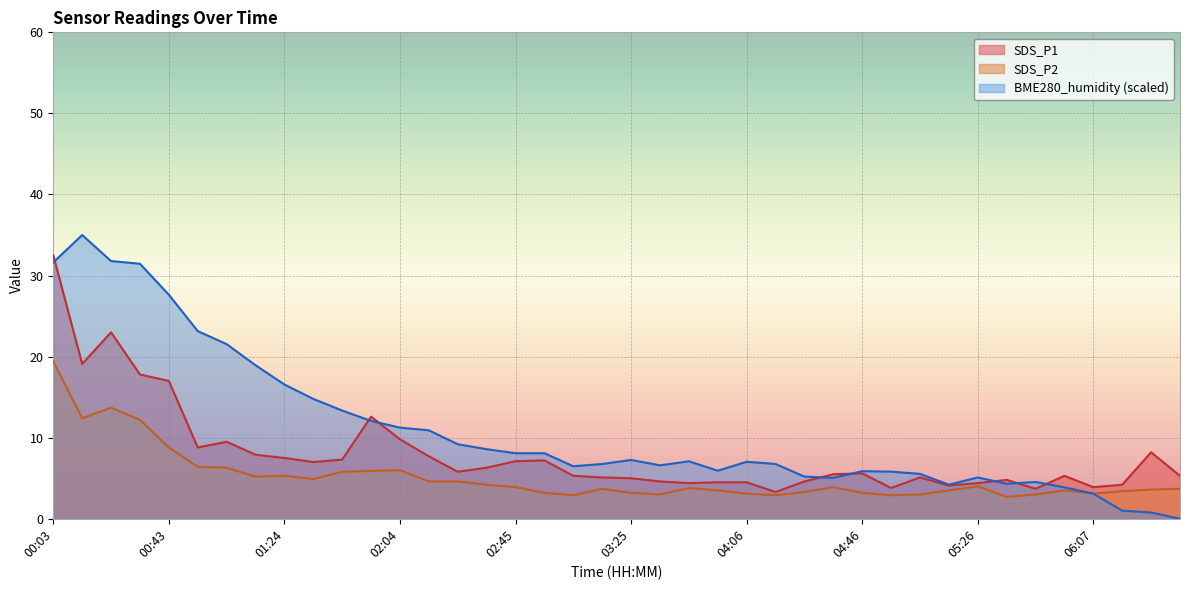

Reading left to right, list all the values displayed in this chart.

SDS_P1: 32.5	19.1	23.0	17.8	17.0	8.8	9.5	7.9	7.5	7.0	7.3	12.6	9.8	7.7	5.8	6.3	7.1	7.2	5.3	5.1	5.0	4.6	4.4	4.5	4.5	3.3	4.6	5.5	5.6	3.8	5.1	4.1	4.4	4.8	3.7	5.3	3.9	4.2	8.2	5.3
SDS_P2: 19.4	12.4	13.7	12.2	8.8	6.4	6.3	5.2	5.3	4.9	5.8	5.9	6.0	4.6	4.6	4.2	3.9	3.2	2.9	3.7	3.2	3.0	3.8	3.5	3.1	2.9	3.3	3.9	3.2	2.9	3.0	3.5	4.0	2.7	3.0	3.5	3.1	3.4	3.6	3.7
BME280_humidity: 31.6	35.0	31.8	31.5	27.6	23.1	21.5	18.9	16.6	14.8	13.3	12.1	11.2	10.9	9.2	8.6	8.1	8.1	6.5	6.8	7.3	6.6	7.1	5.9	7.0	6.8	5.2	5.0	5.9	5.8	5.5	4.2	5.1	4.3	4.5	3.9	3.1	1.0	0.8	0.0